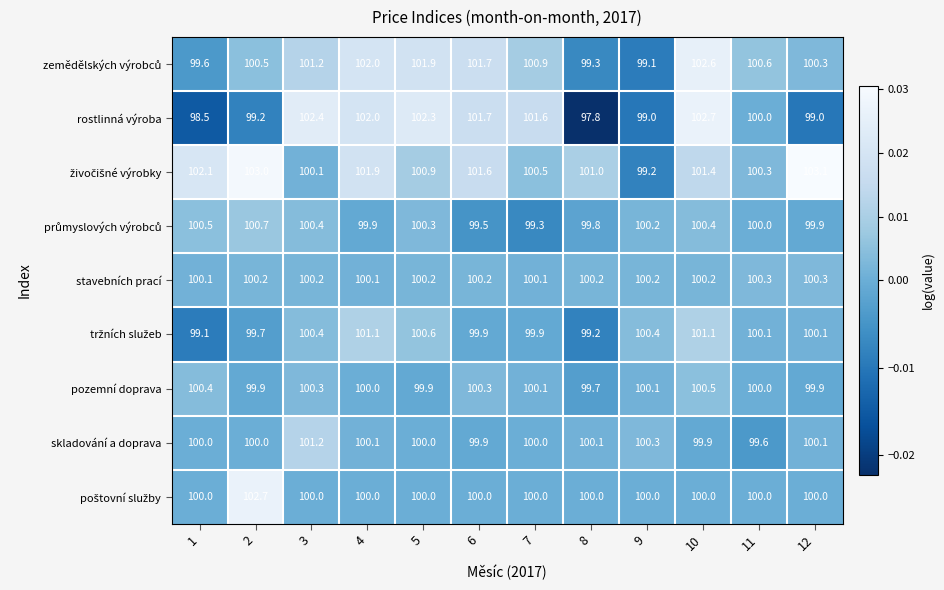

At which category does the chart reach its minimum across all series?

8